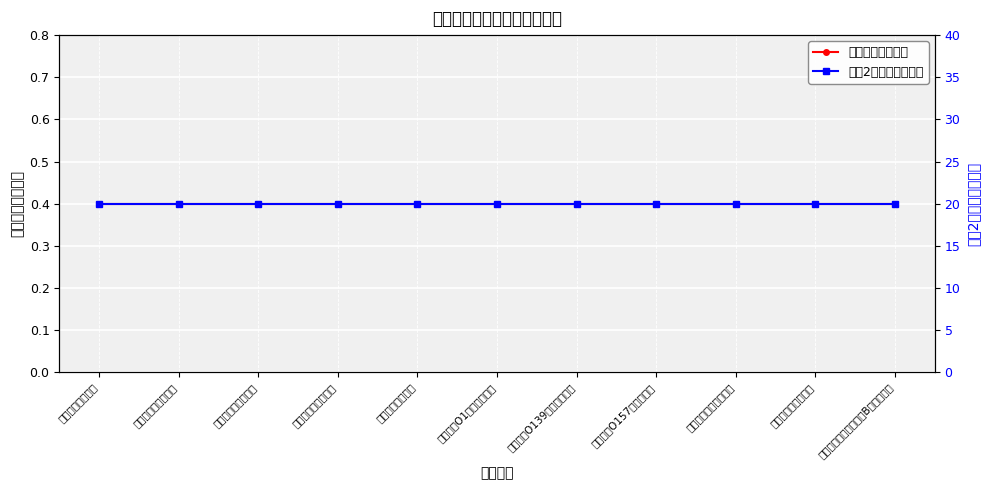

The value of 最高限价（万元） at 霍乱弧菌O139群检测试剂盒 is 0.7. True or false?

False